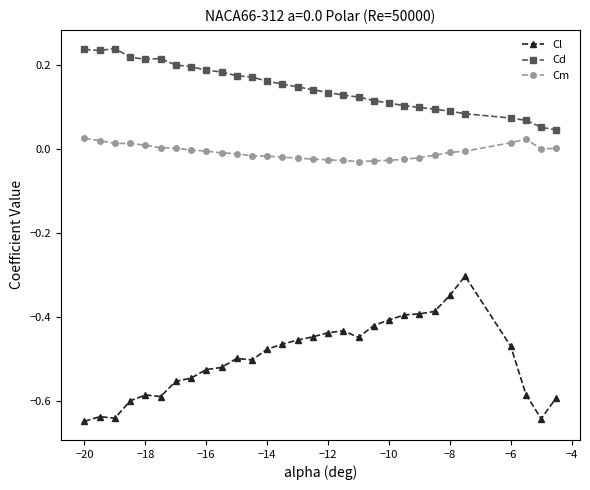

List the series in order of their overall mean, highest first.

Cd, Cm, Cl